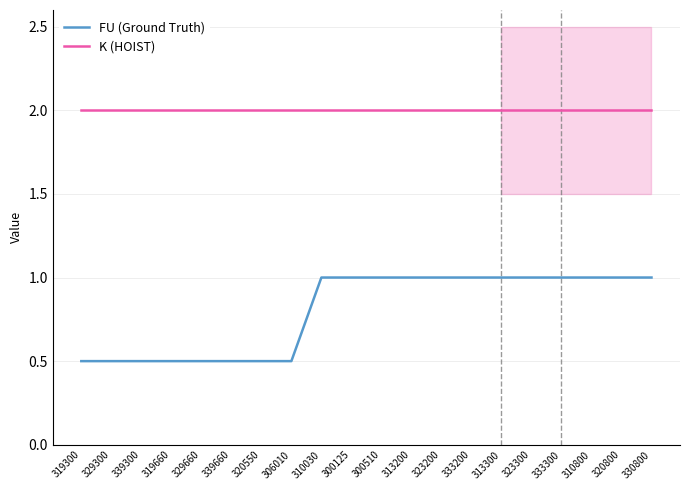

At which label is FU (Ground Truth) closest to 0?

319300